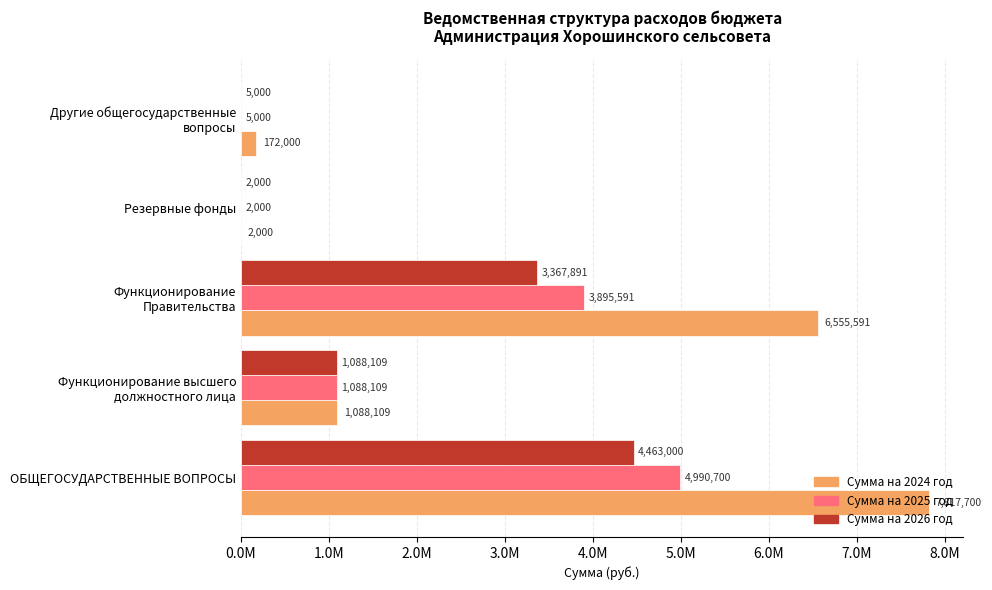

What are all the series names shown in the legend?

Сумма на 2024 год, Сумма на 2025 год, Сумма на 2026 год